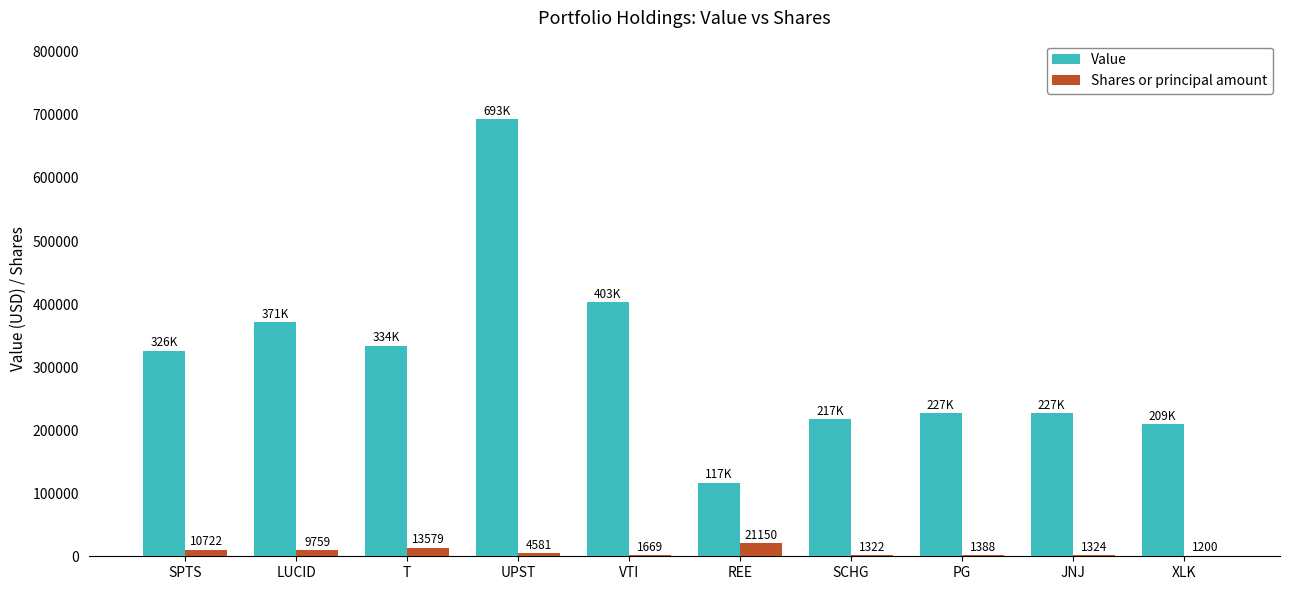

Reading right to left, list all the values displayed in this chart.

Value: 209000	227000	227000	217000	117000	403000	693000	334000	371000	326000
Shares or principal amount: 1200	1324	1388	1322	21150	1669	4581	13579	9759	10722